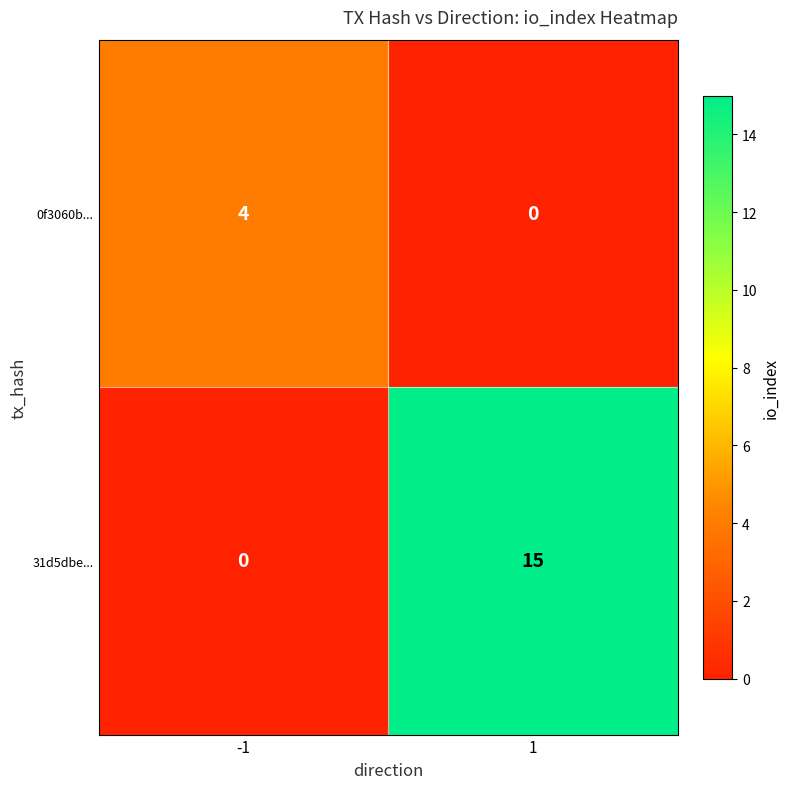

True or false: 31d5dbe... has a value of 23 at 1.

False